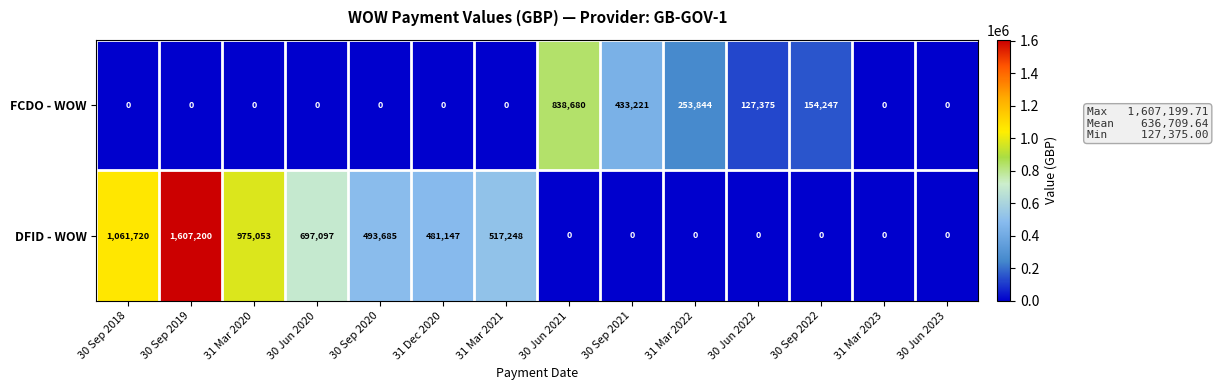

List the series in order of their peak value, lowest first.

FCDO - WOW, DFID - WOW